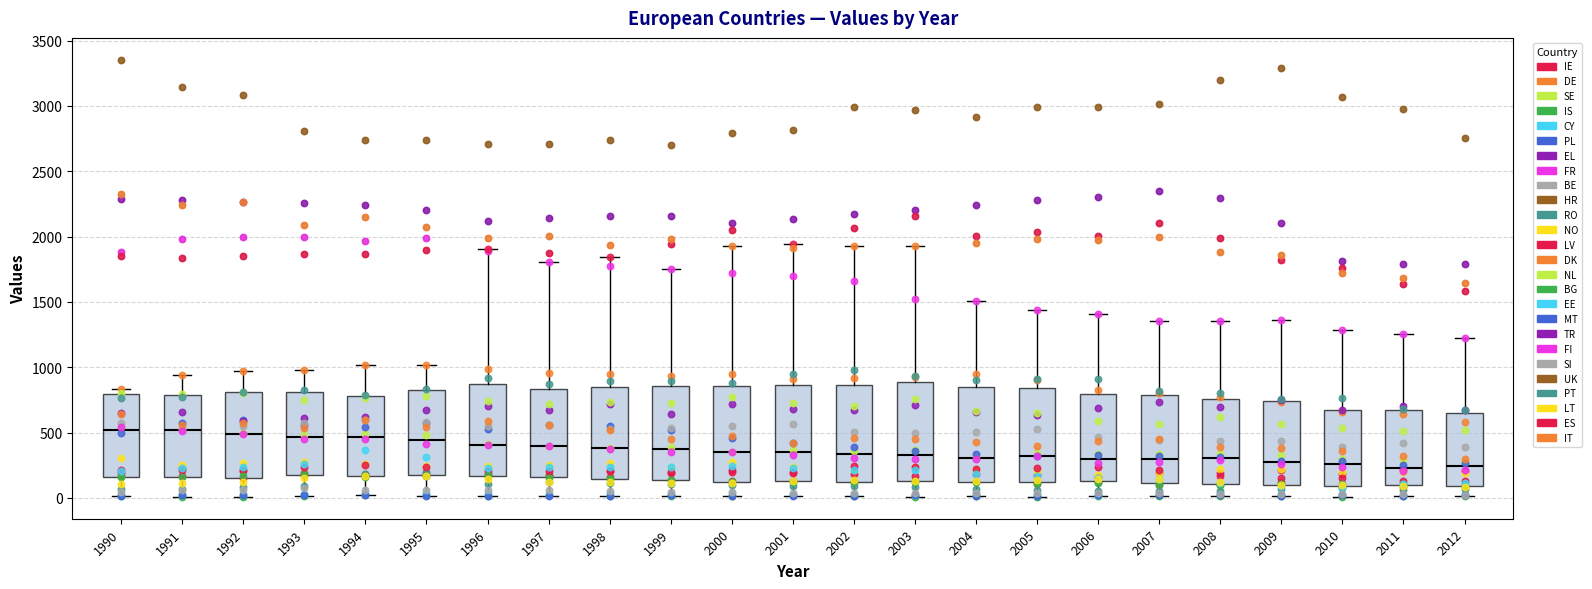

Reading left to right, read every box against the y-axis: the position of its median line, the range the box covers, and the ends of its whiskers. The values are not printed on the chart, so give them approximately, as read against the axis.

1990: median 500, box 150 to 800, whiskers 0 to 850
1991: median 500, box 150 to 800, whiskers 0 to 950
1992: median 500, box 150 to 800, whiskers 0 to 950
1993: median 450, box 200 to 800, whiskers 0 to 1000
1994: median 450, box 150 to 800, whiskers 0 to 1000
1995: median 450, box 200 to 800, whiskers 0 to 1000
1996: median 400, box 150 to 900, whiskers 0 to 1900
1997: median 400, box 150 to 850, whiskers 0 to 1800
1998: median 400, box 150 to 850, whiskers 0 to 1850
1999: median 350, box 150 to 850, whiskers 0 to 1750
2000: median 350, box 150 to 850, whiskers 0 to 1900
2001: median 350, box 150 to 850, whiskers 0 to 1950
2002: median 350, box 150 to 850, whiskers 0 to 1950
2003: median 350, box 150 to 900, whiskers 0 to 1950
2004: median 300, box 100 to 850, whiskers 0 to 1500
2005: median 300, box 100 to 850, whiskers 0 to 1450
2006: median 300, box 150 to 800, whiskers 0 to 1400
2007: median 300, box 100 to 800, whiskers 0 to 1350
2008: median 300, box 100 to 750, whiskers 0 to 1350
2009: median 250, box 100 to 750, whiskers 0 to 1350
2010: median 250, box 100 to 650, whiskers 0 to 1300
2011: median 250, box 100 to 650, whiskers 0 to 1250
2012: median 250, box 100 to 650, whiskers 0 to 1250